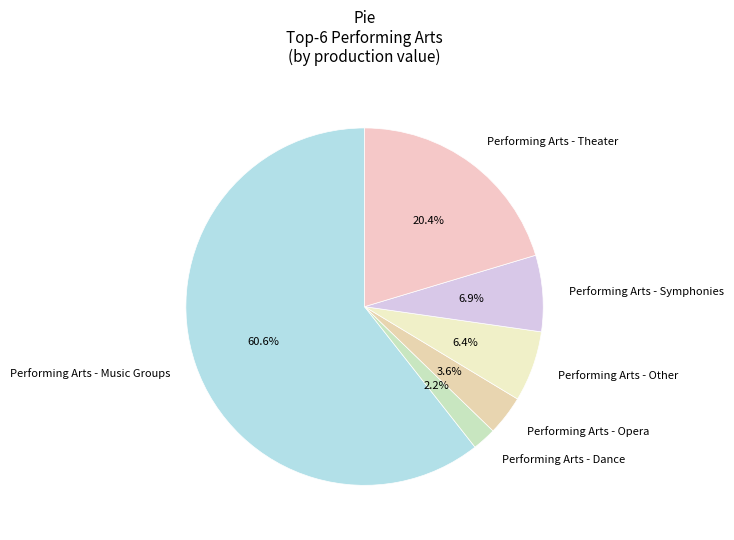

How many segments does this pie chart have?

6